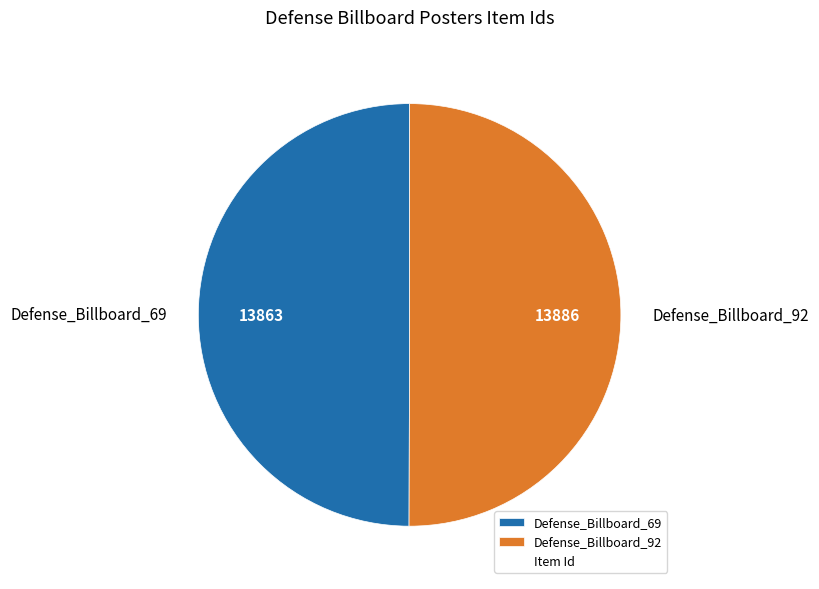

Count the number of slices in the pie.

2